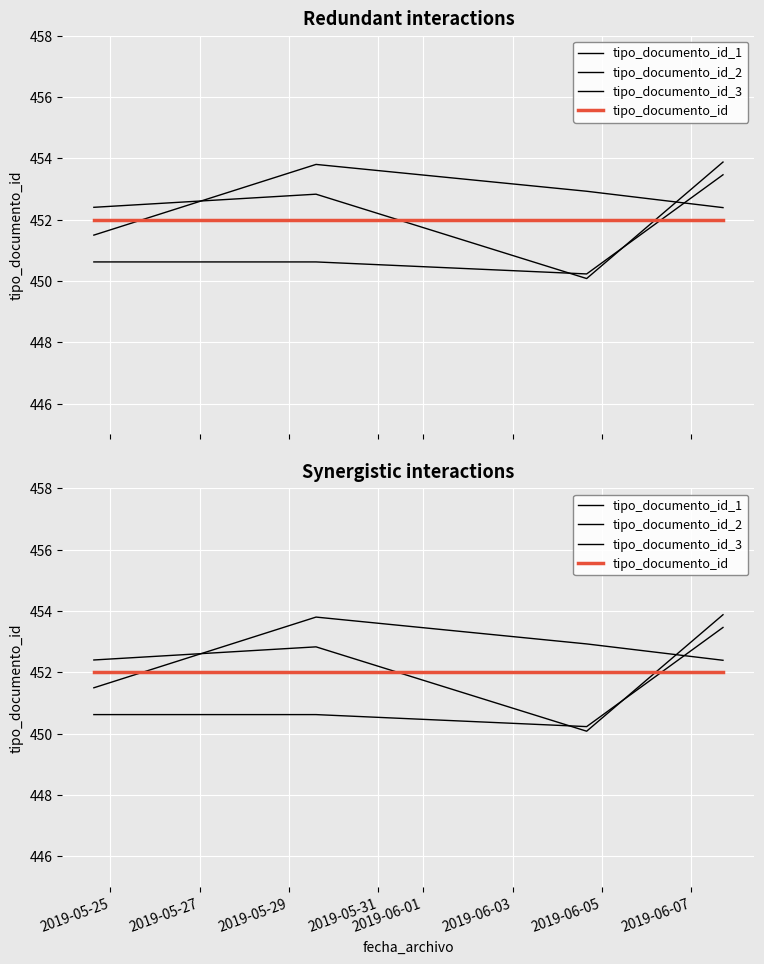

Which category has the lowest value in the tipo_documento_id series?

2019-05-25